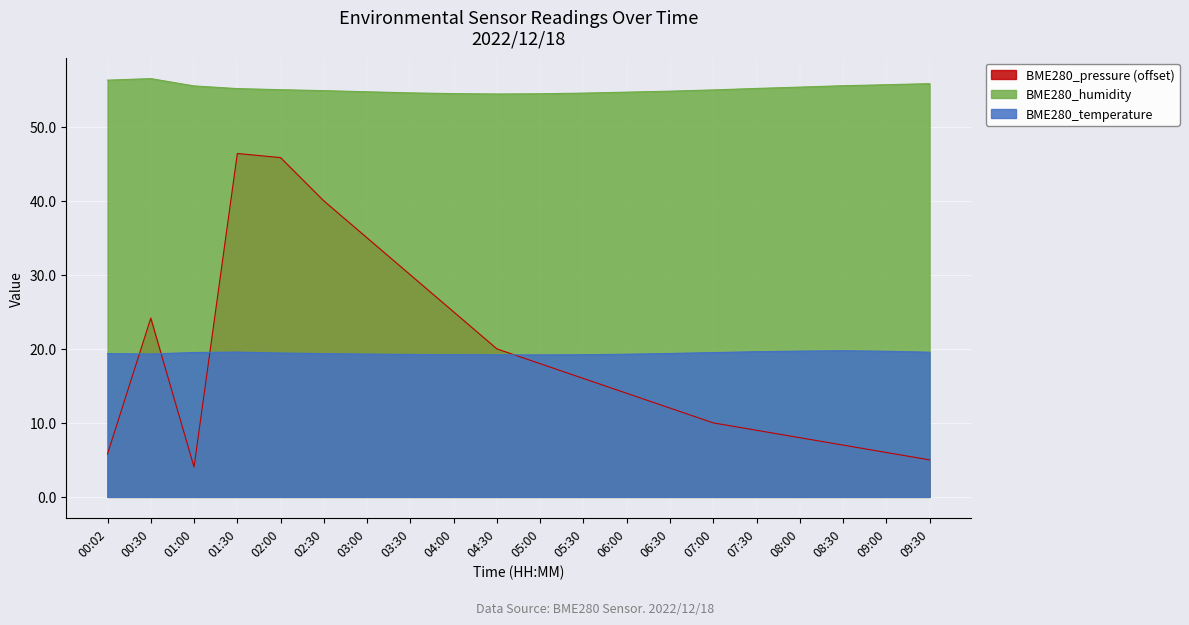

The BME280_temperature series shows 19.3 at 00:30. True or false?

True